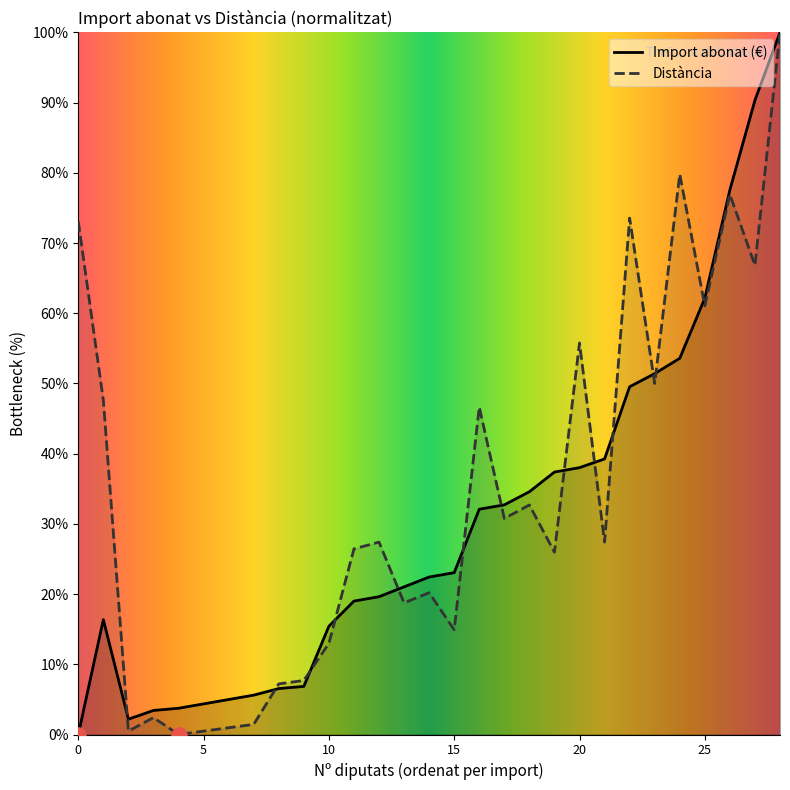

Which series has the largest Y range (max minus min)?

Import abonat (€)